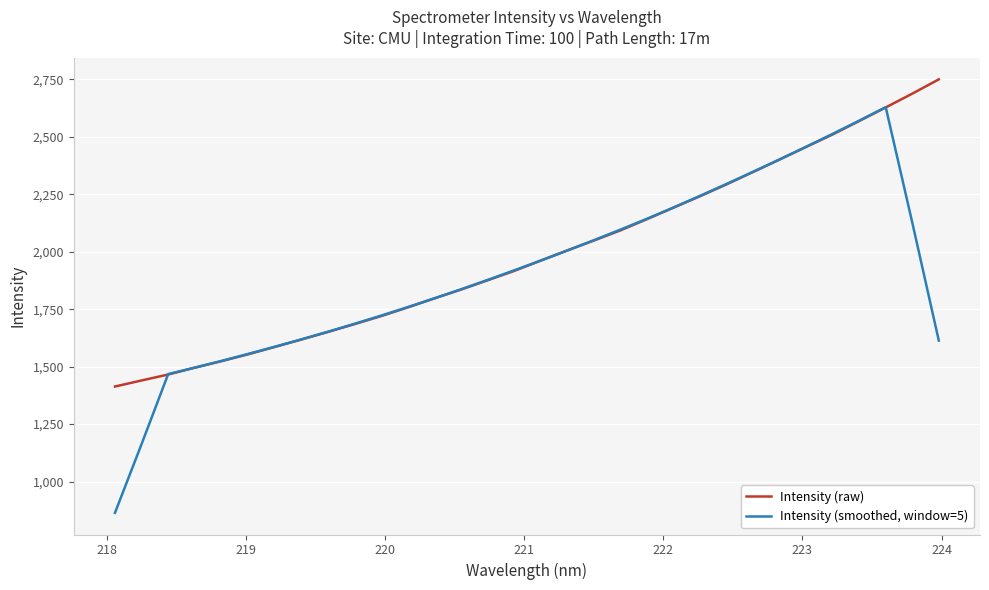

Rank the series by their average value, from lowest to highest.

Intensity (smoothed, window=5), Intensity (raw)